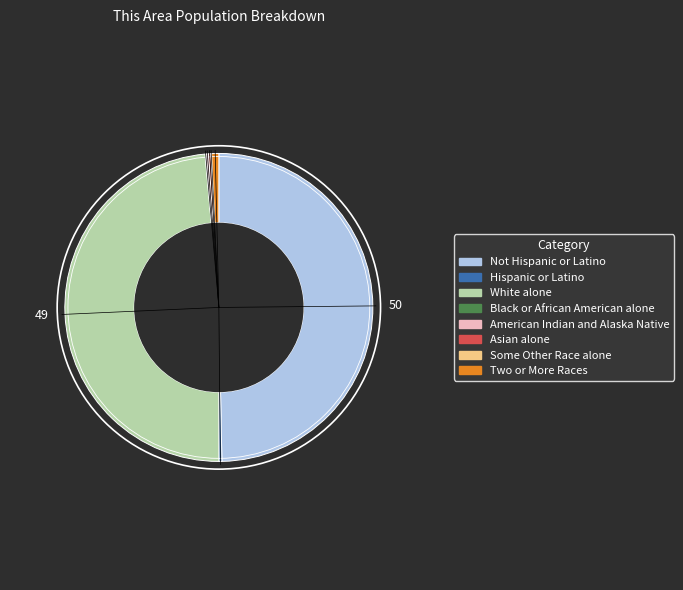

The Two or More Races slice represents 1% of the pie. True or false?

True